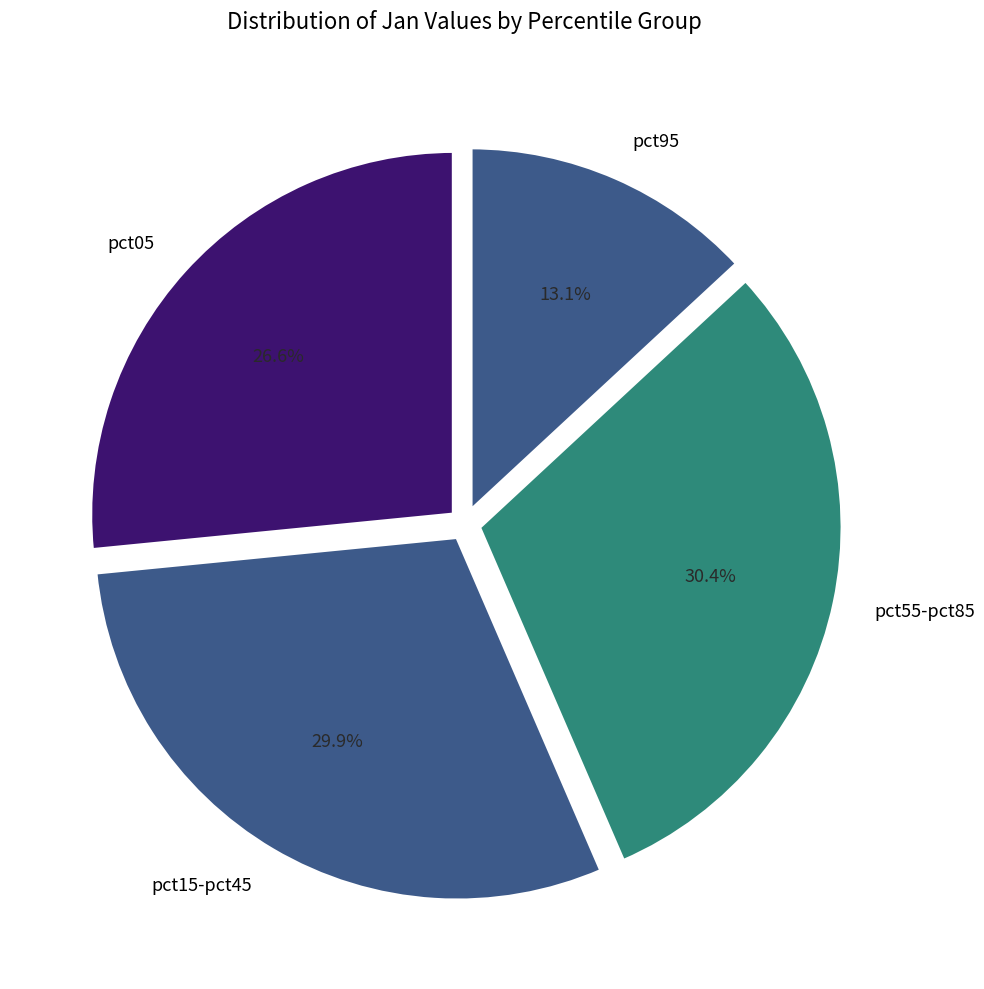

How many segments does this pie chart have?

4